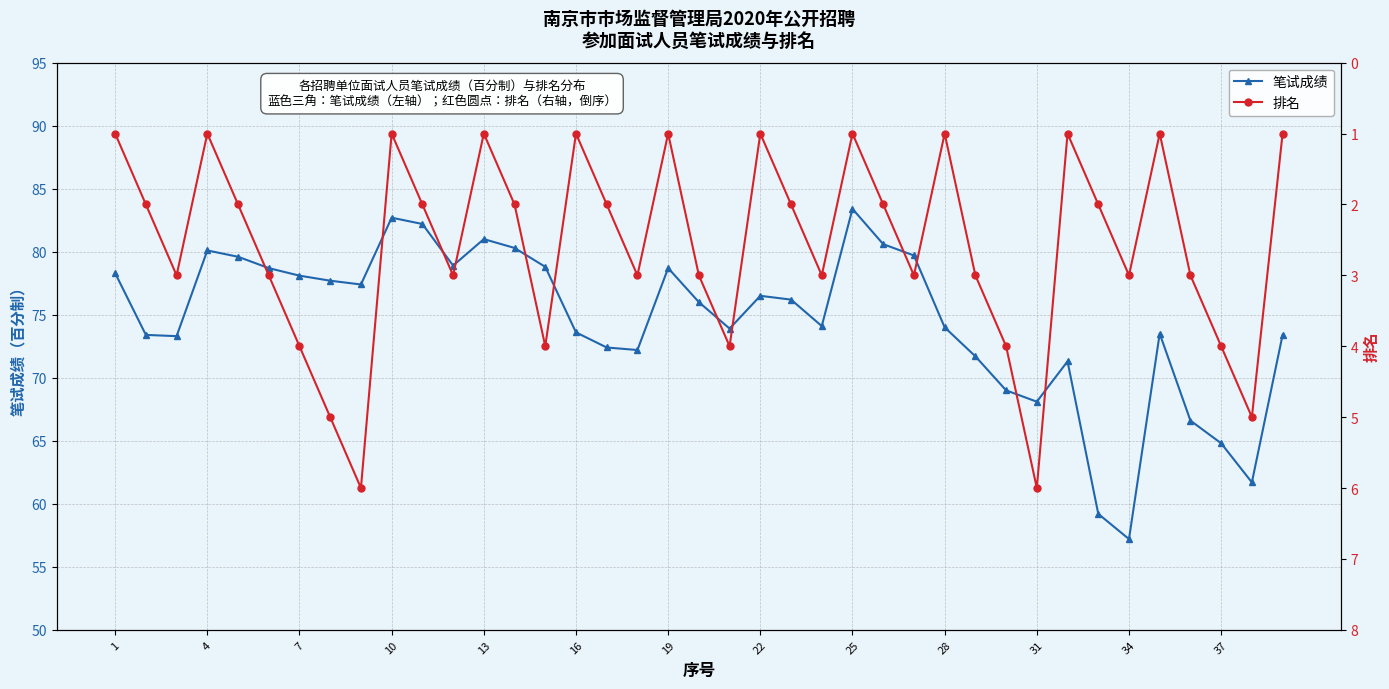

What is the difference between the 笔试成绩 values at 31 and 19?

10.6